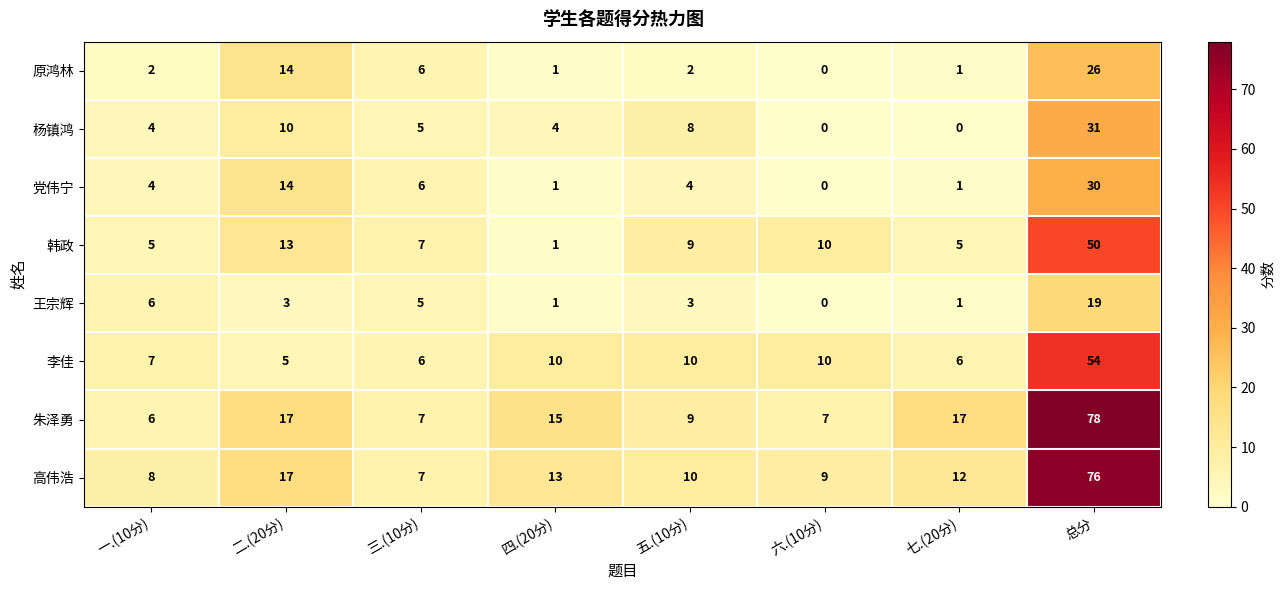

How many data points does each series have?

8